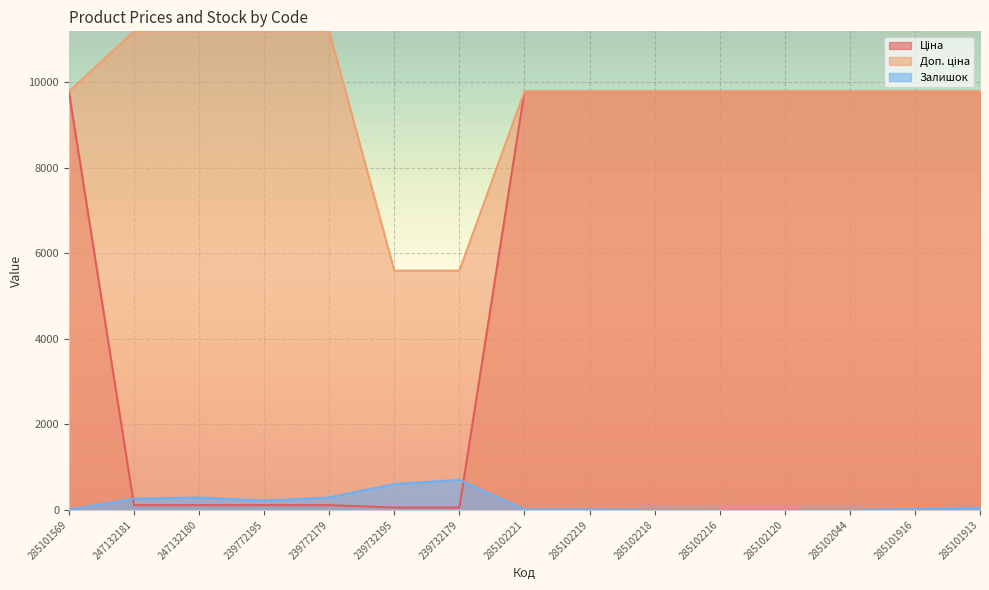

Reading left to right, what are all the values shown in this chart?

Ціна: 9775.5	111.8	111.8	111.8	111.8	55.9	55.9	9775.5	9775.5	9775.5	9775.5	9775.5	9775.5	9775.5	9775.5
Доп. ціна: 9775.5	11182.0	11182.0	11182.0	11182.0	5591.0	5591.0	9775.5	9775.5	9775.5	9775.5	9775.5	9775.5	9775.5	9775.5
Залишок: 7.0	260.0	290.0	218.0	290.0	606.0	702.0	11.0	11.0	3.0	0.0	0.0	1.0	16.0	50.0